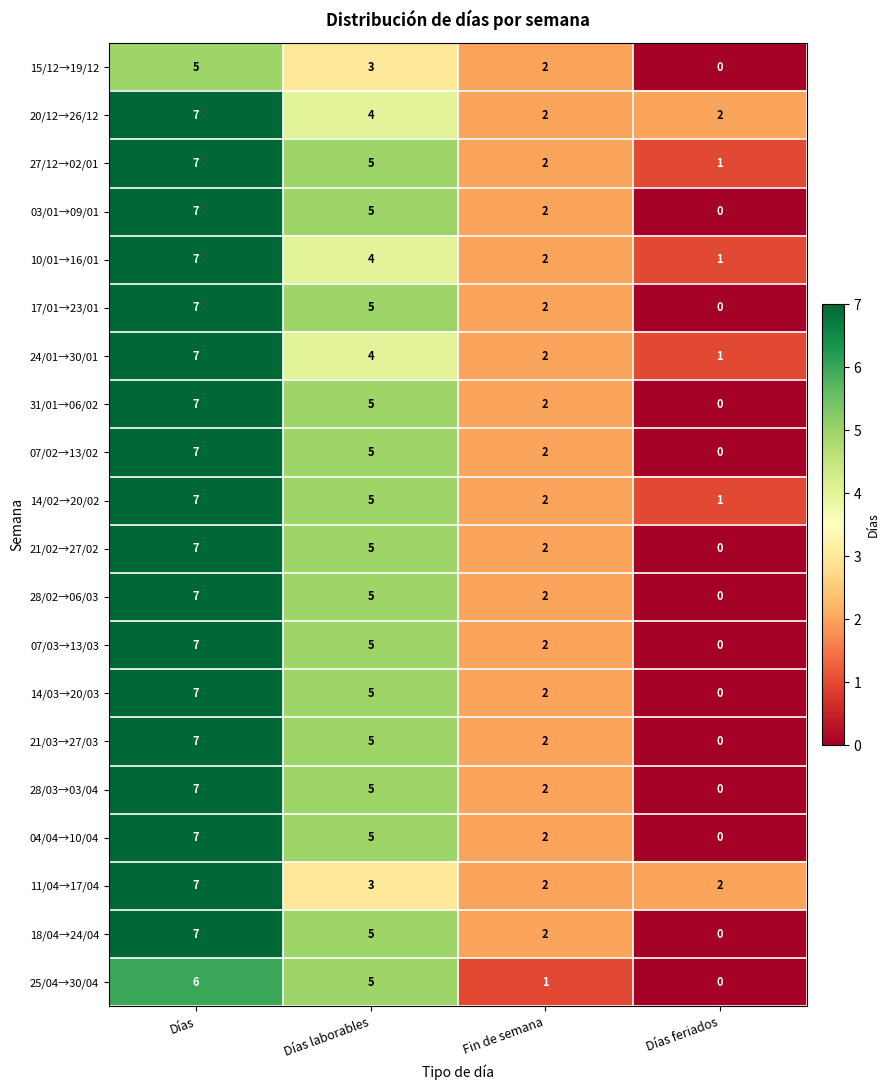

Where does the 20/12→26/12 series first go above 4?

Días